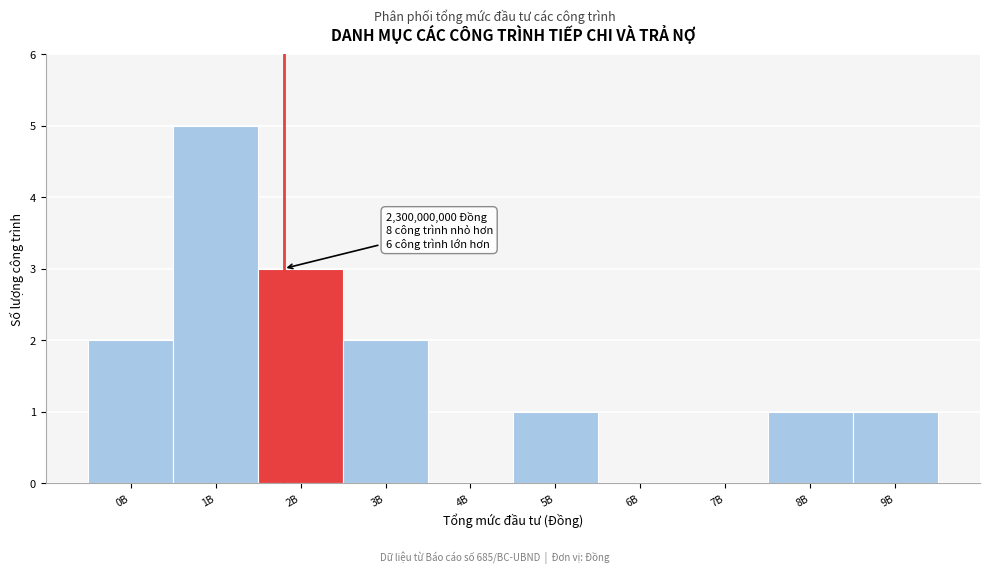

Reading left to right, list all the values displayed in this chart.

0B=2	1B=5	2B=3	3B=2	4B=0	5B=1	6B=0	7B=0	8B=1	9B=1